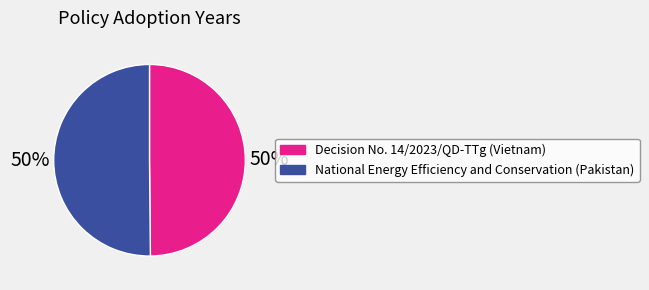

What is the ratio of the value at Decision No. 14/2023/QD-TTg (Vietnam) to the value at National Energy Efficiency and Conservation (Pakistan)?

1.0